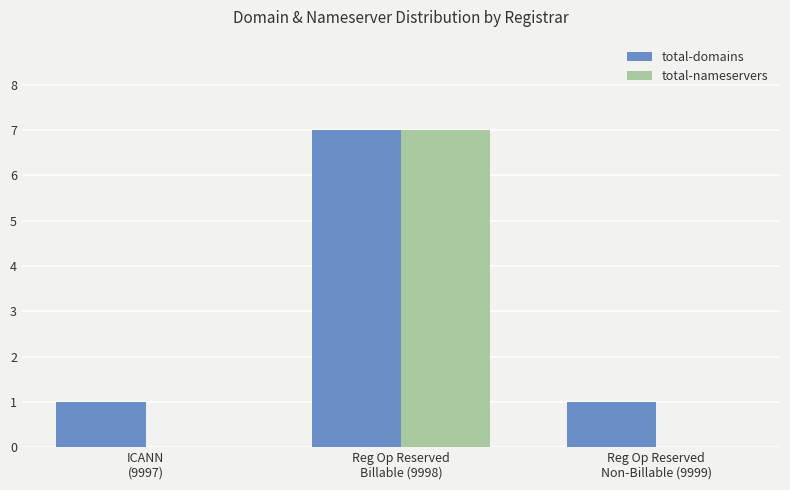

The value of total-nameservers at Reg Op Reserved
Non-Billable (9999) is 2. True or false?

False